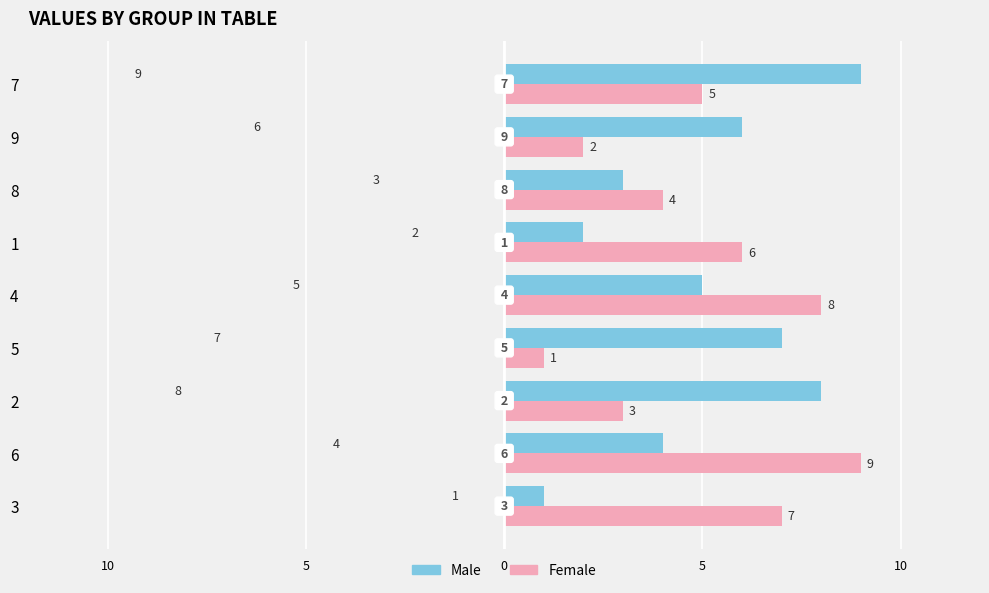

What is the sum of all Male values?

45